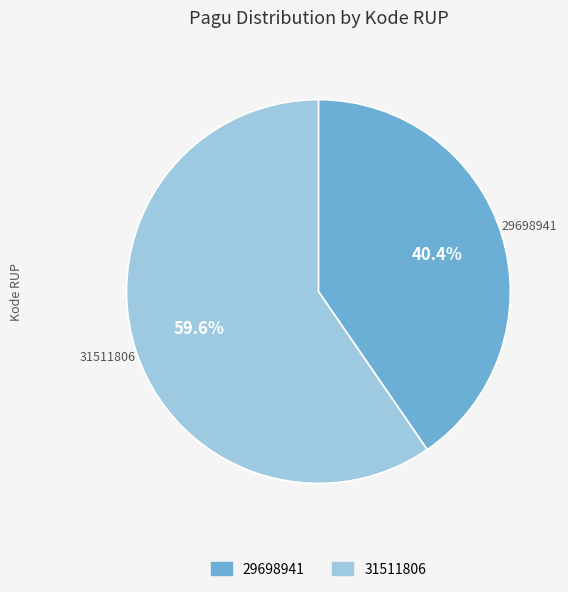

Rank the categories by value from lowest to highest.

29698941, 31511806